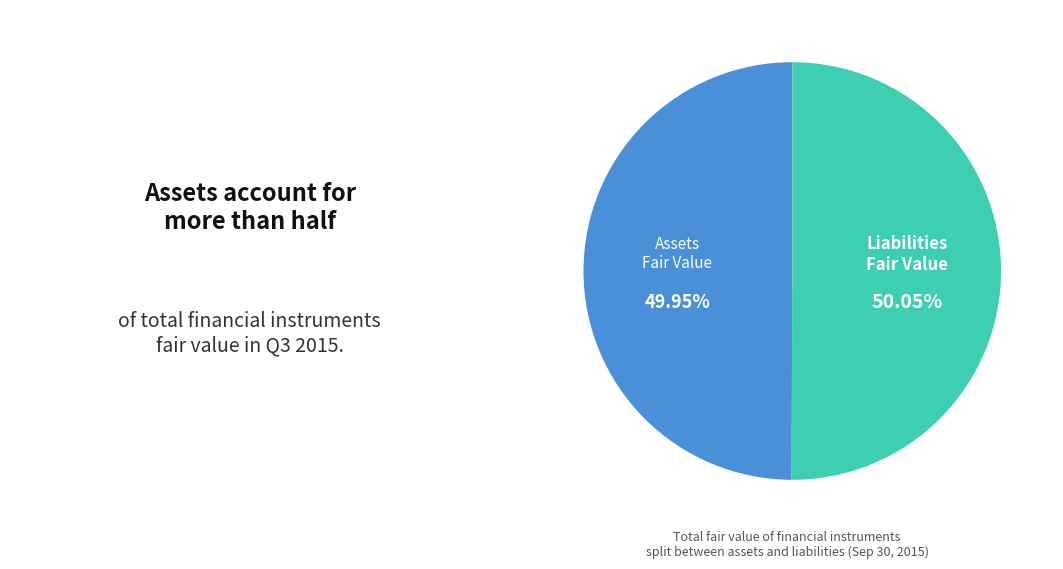

Approximately how many times larger is the value at Assets Fair Value compared to Liabilities Fair Value?

1.0